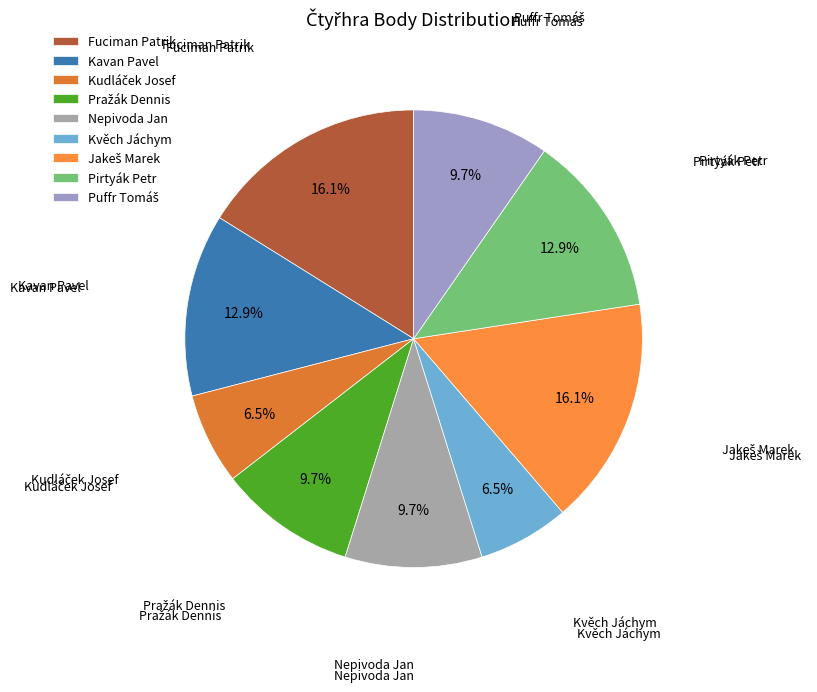

Does any single category account for the majority?

No